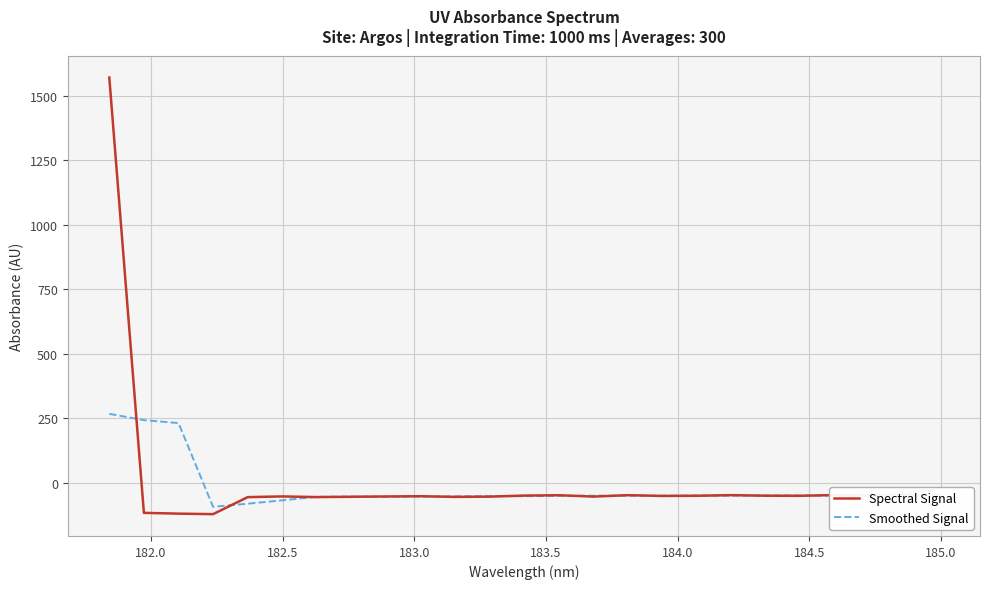

What is the difference between the second highest and second lowest values in the Spectral Signal series?

72.8